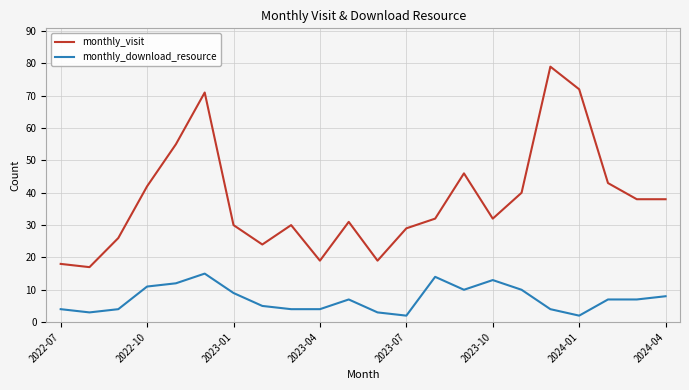

What is the maximum value shown in the chart?

79